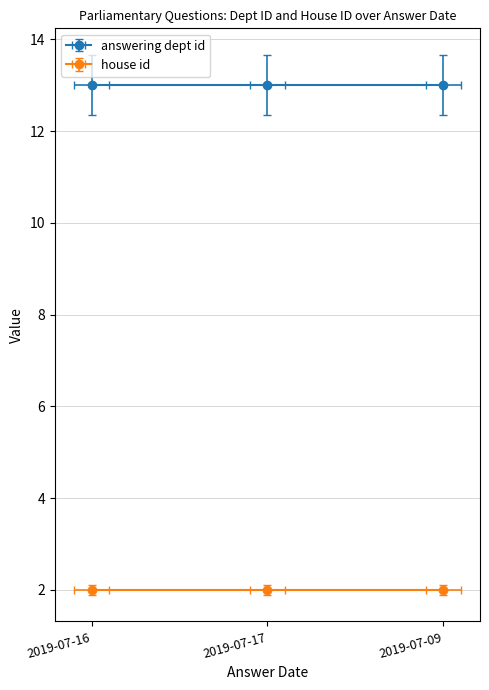

Between 2019-07-17 and 2019-07-16, which is larger?

2019-07-17